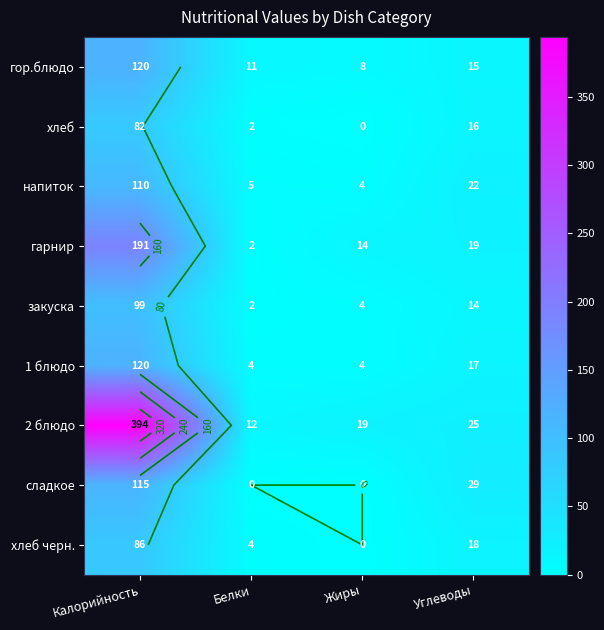

Which label corresponds to the largest value in the chart?

Калорийность